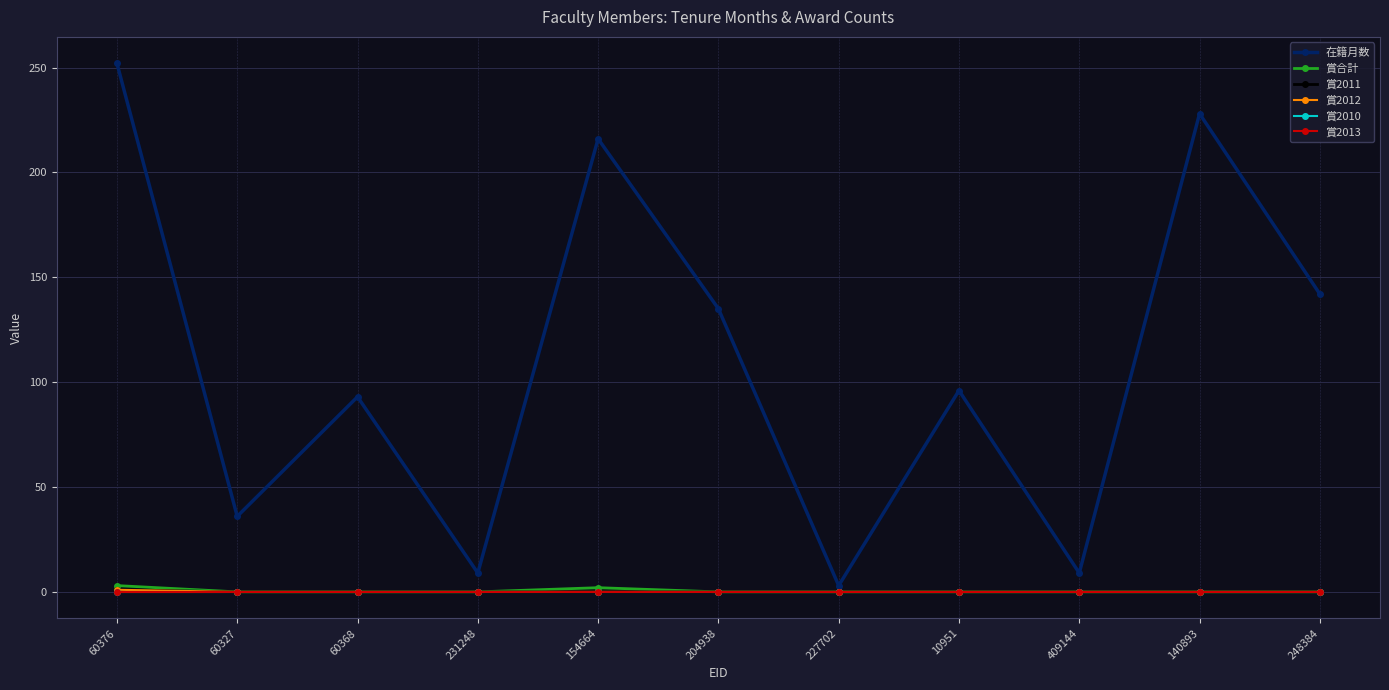

What is the highest value of the 在籍月数 series?

252